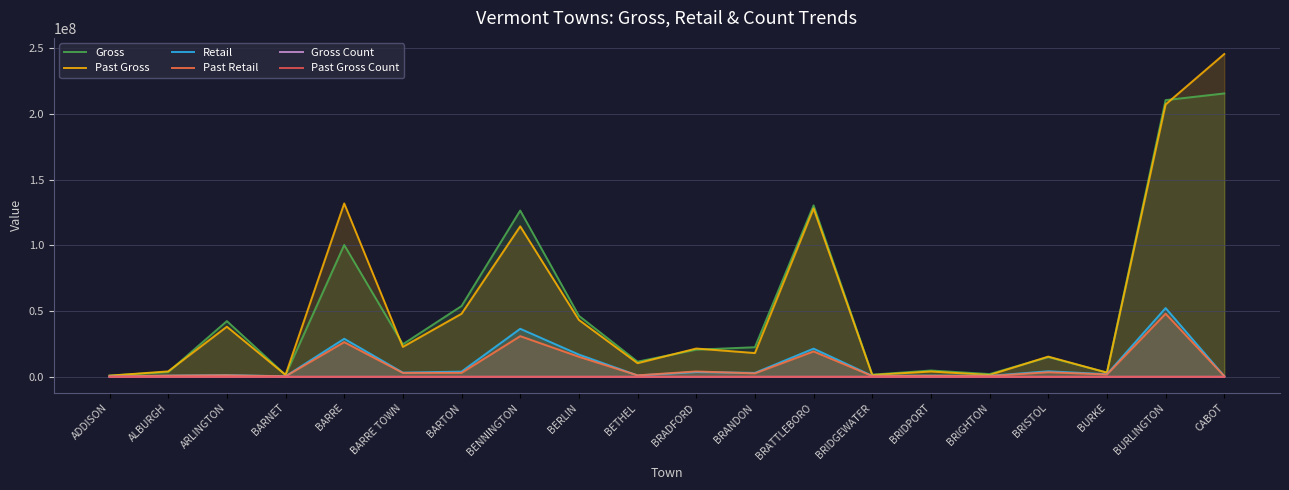

Between ADDISON and BARRE, which series saw the biggest shift?

Past Gross